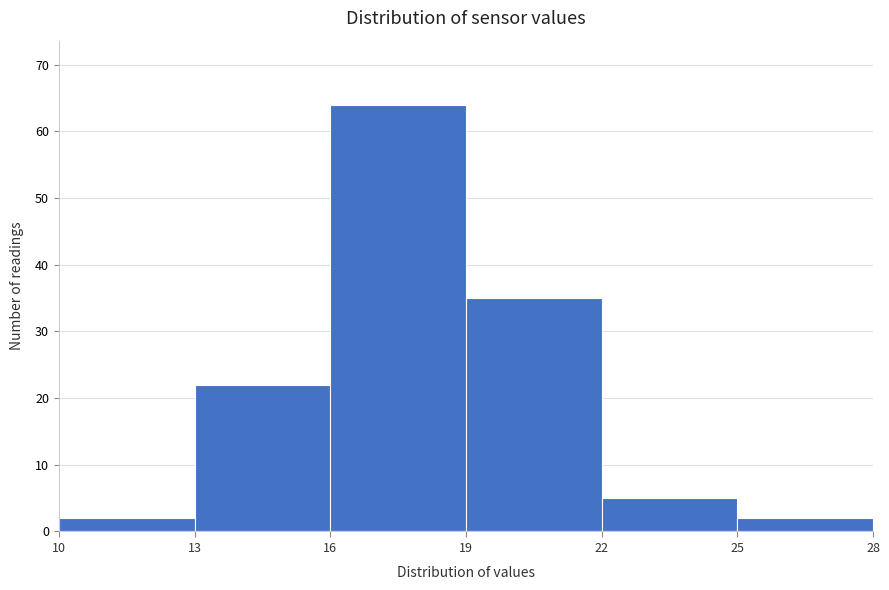

How tall is the bar that spans 22 to 25 on the x-axis? The values are not printed on the chart, so give them approximately, as read against the axis.

5